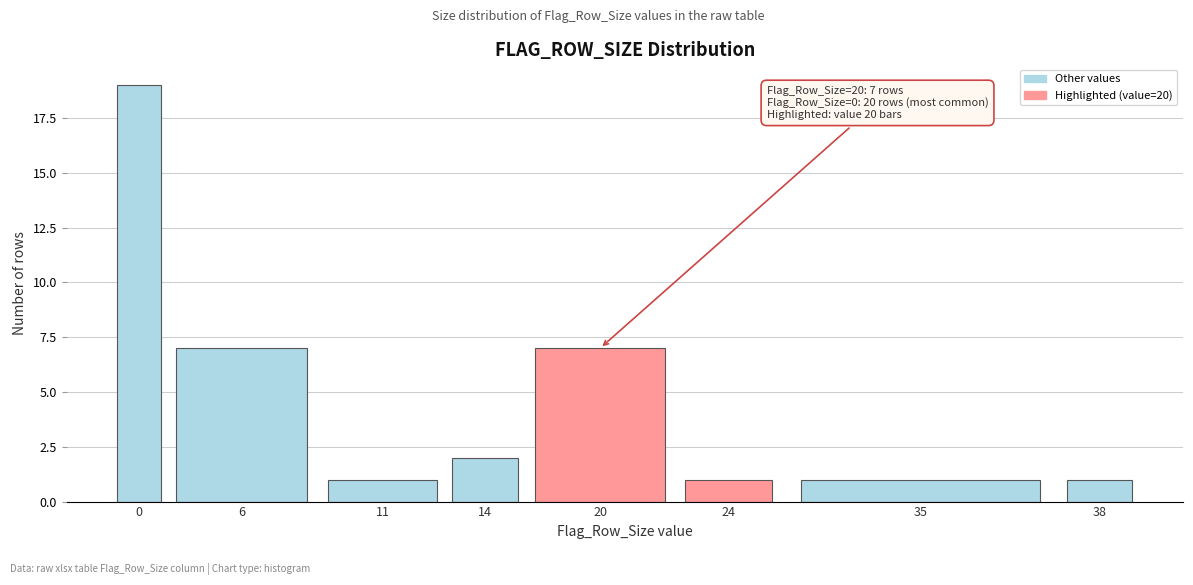

Reading left to right, list all the values displayed in this chart.

0=19	6=7	11=1	14=2	20=7	24=1	35=1	38=1